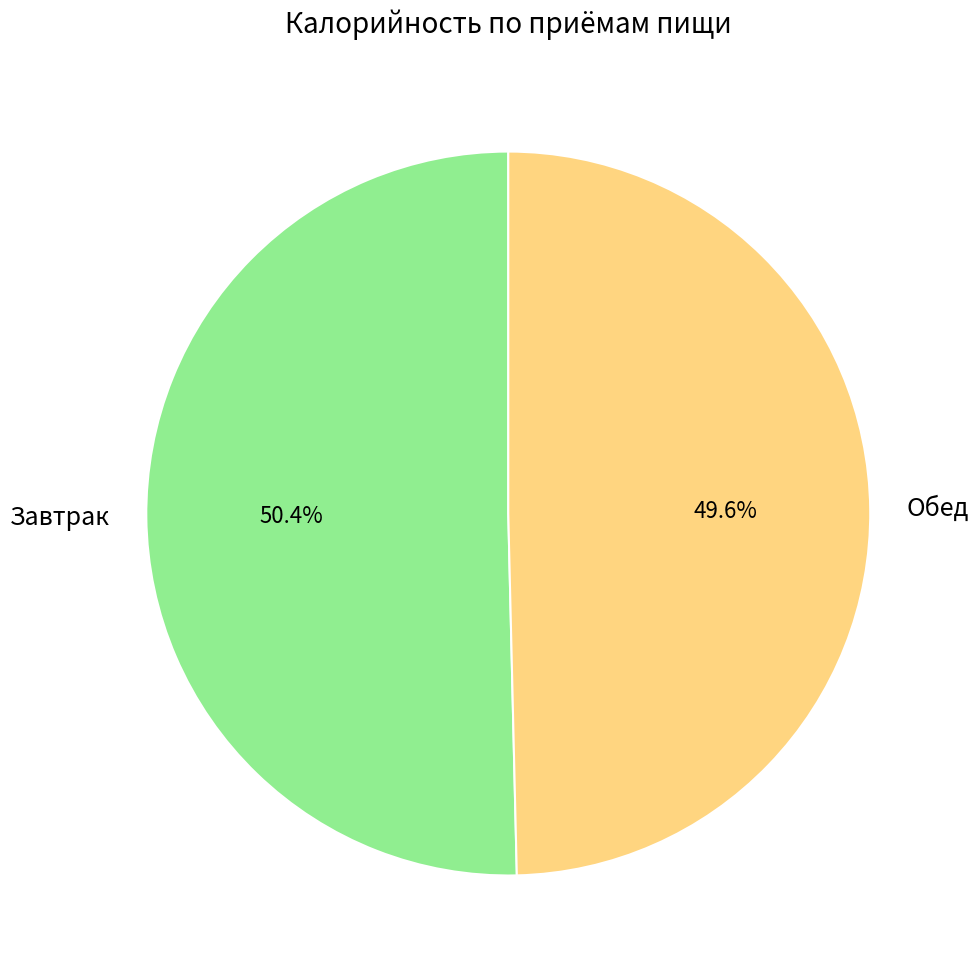

Is it true that Завтрак is 50% of the pie?

True